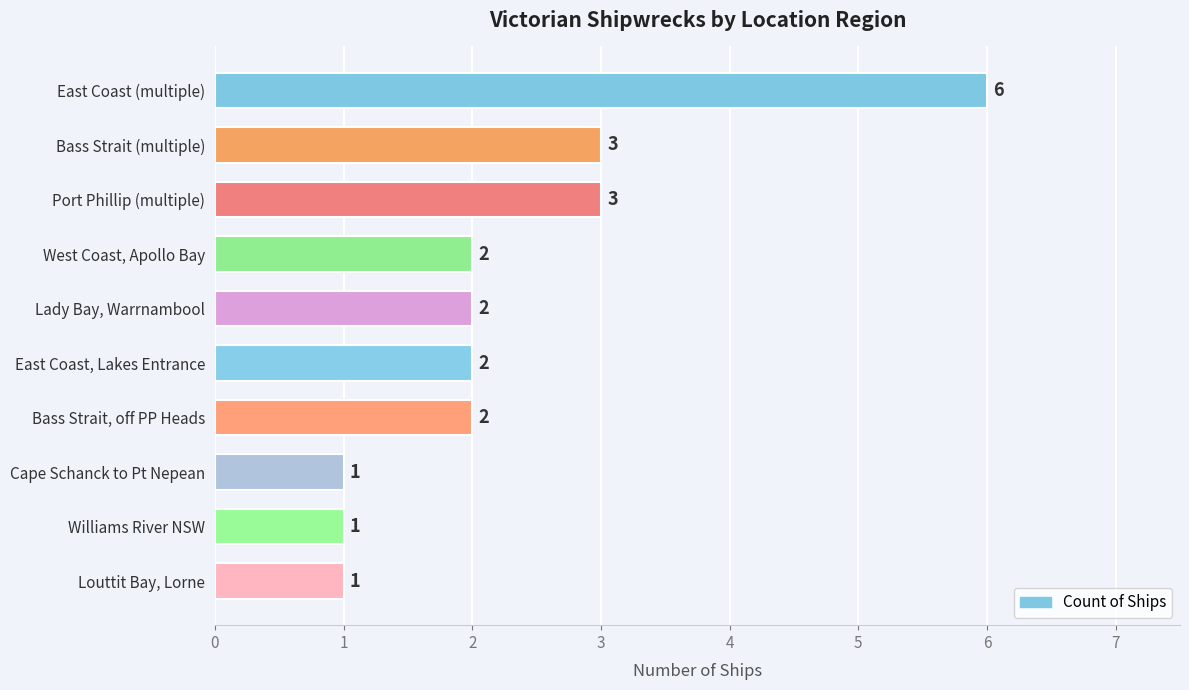

What position from the bottom is East Coast, Lakes Entrance?

5